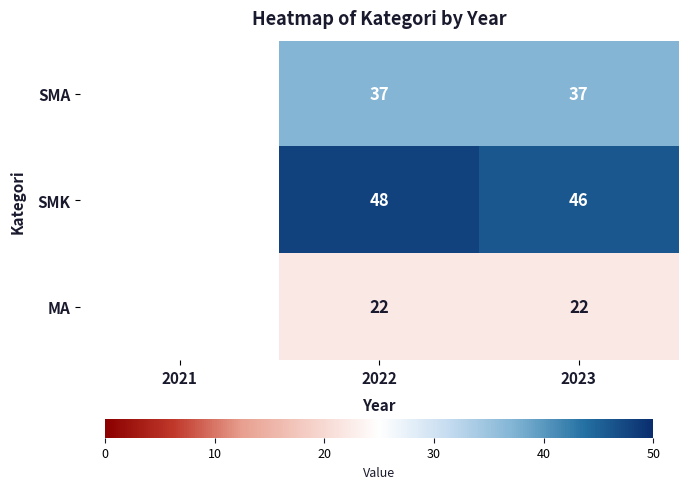

At which category is the sum across all series the highest?

2022